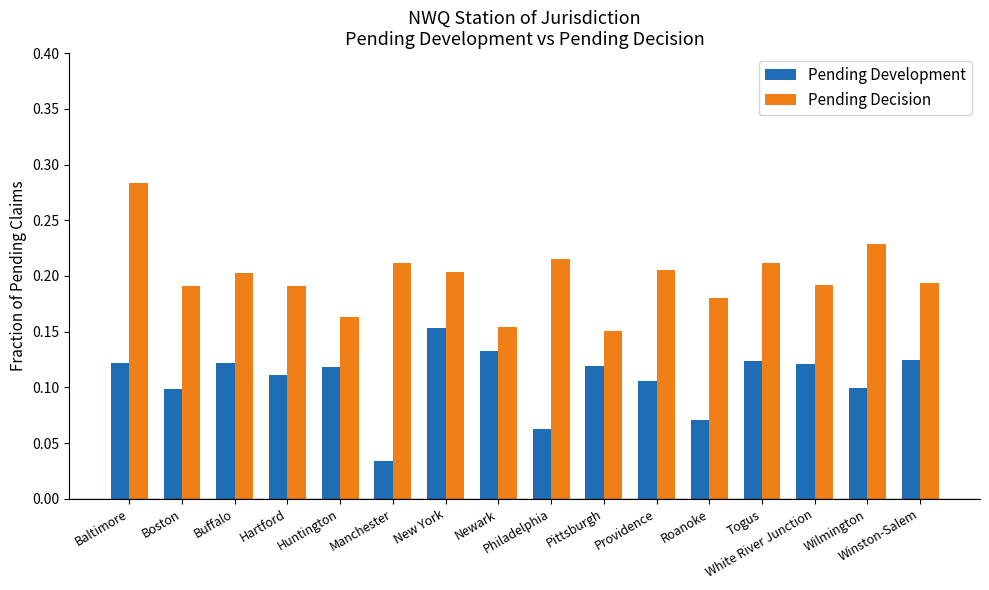

At how many categories does at least one series exceed 0?

16